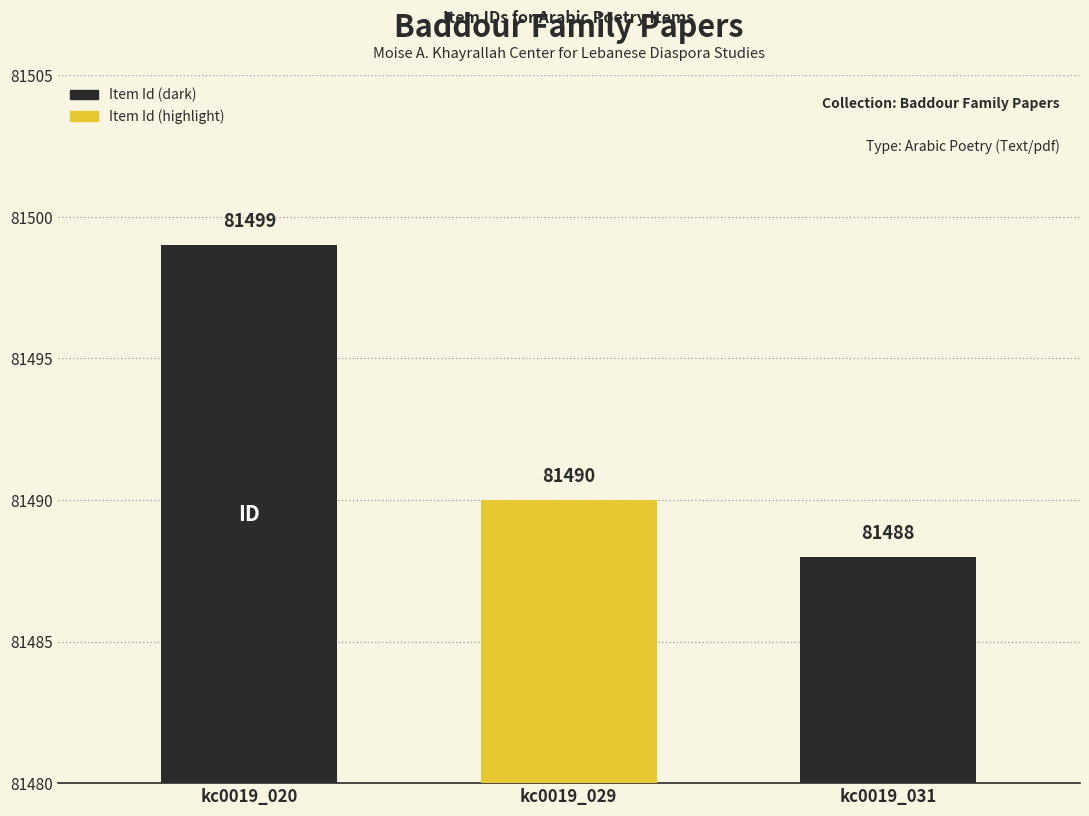

Does the chart contain stacked bars?

No